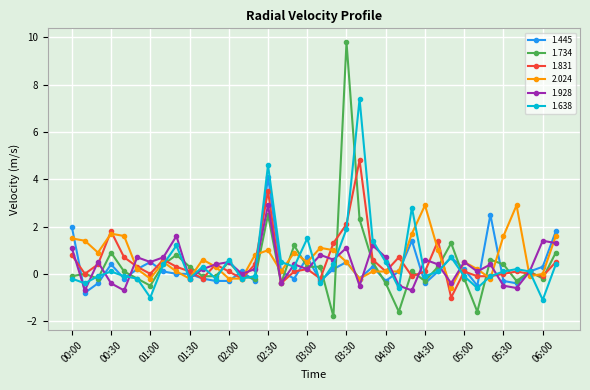

How many series are shown in this chart?

6